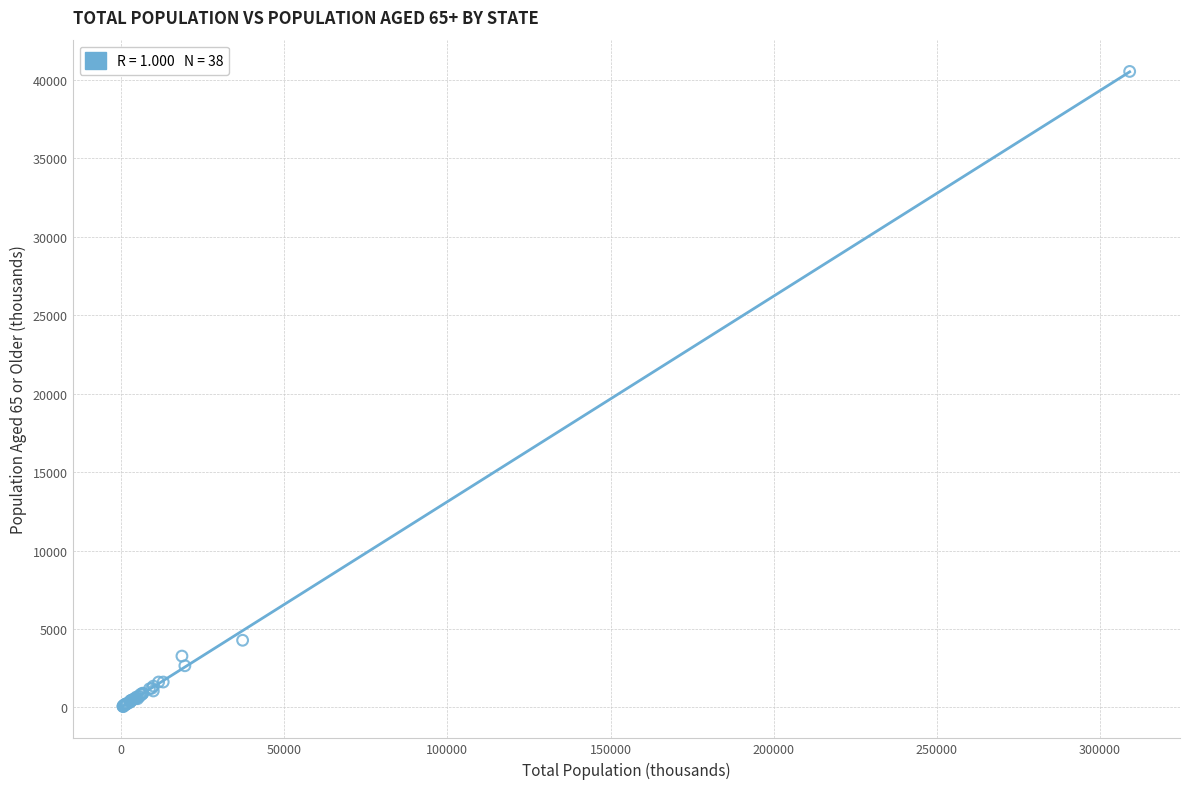

What Y value in the scatter plot is closest to 20297?

4284